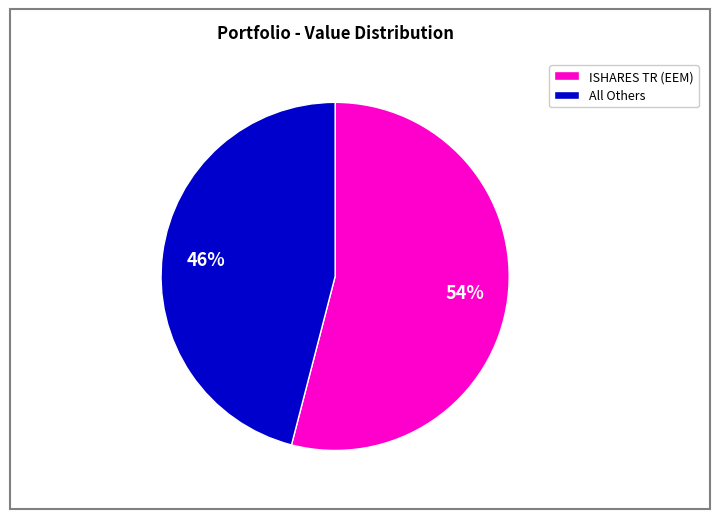

To the nearest percent, what is the average slice percentage?

50%